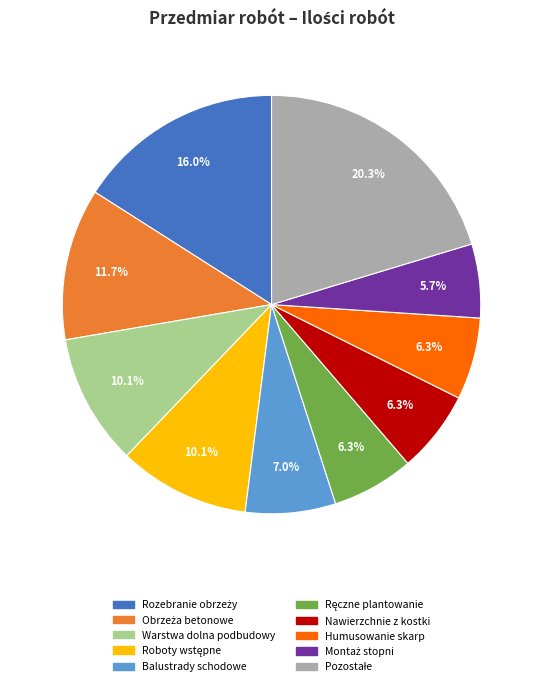

Is there any slice that represents more than half of the pie?

No